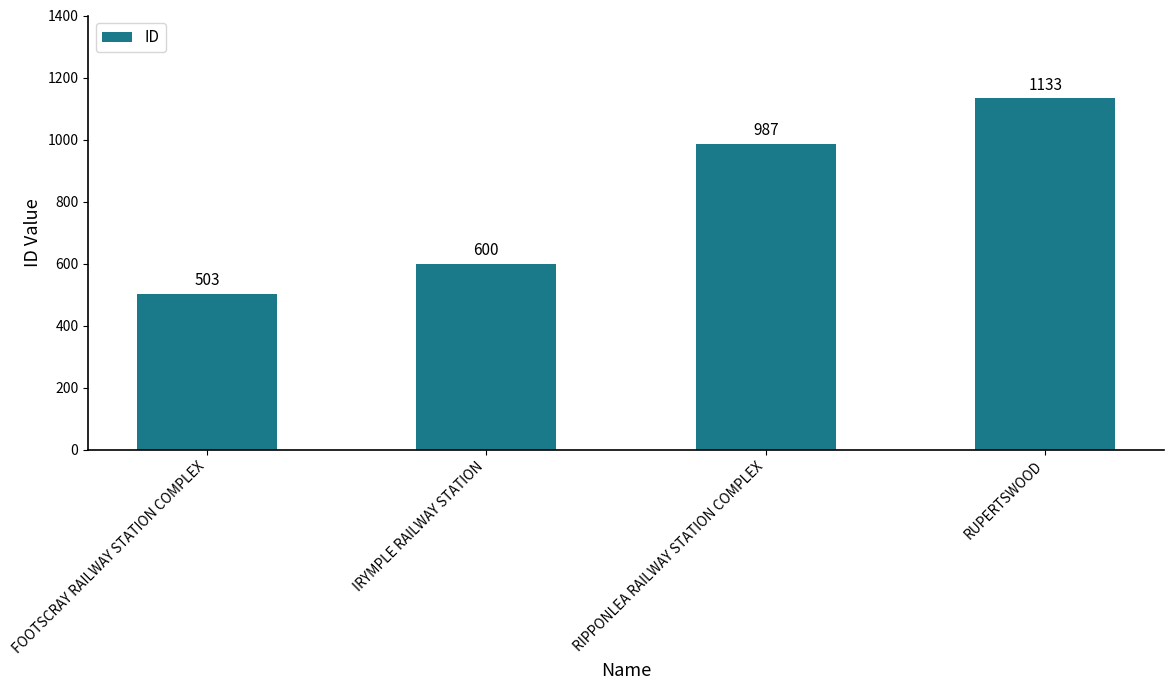

Which label corresponds to the smallest value in the chart?

FOOTSCRAY RAILWAY STATION COMPLEX